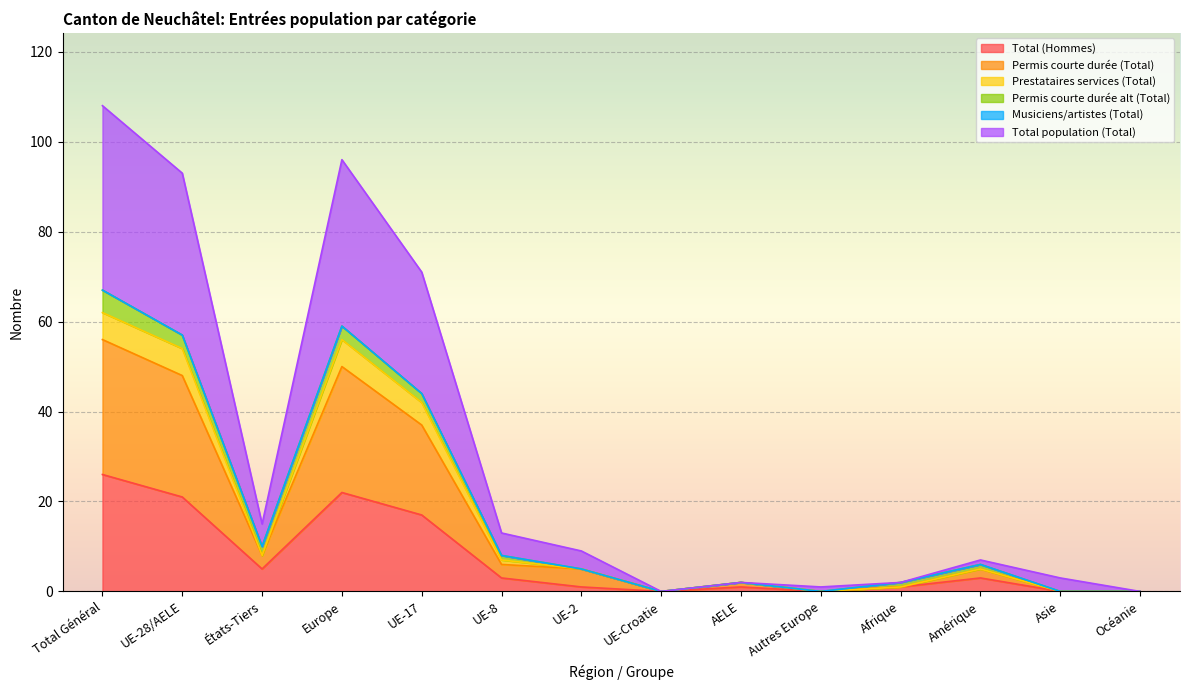

At which label does Total population (Total) first exceed 5?

Total Général